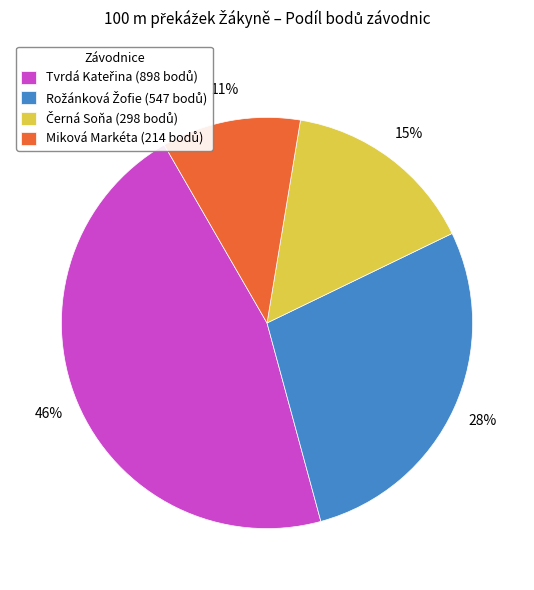

To the nearest percent, what is the average slice percentage?

25%